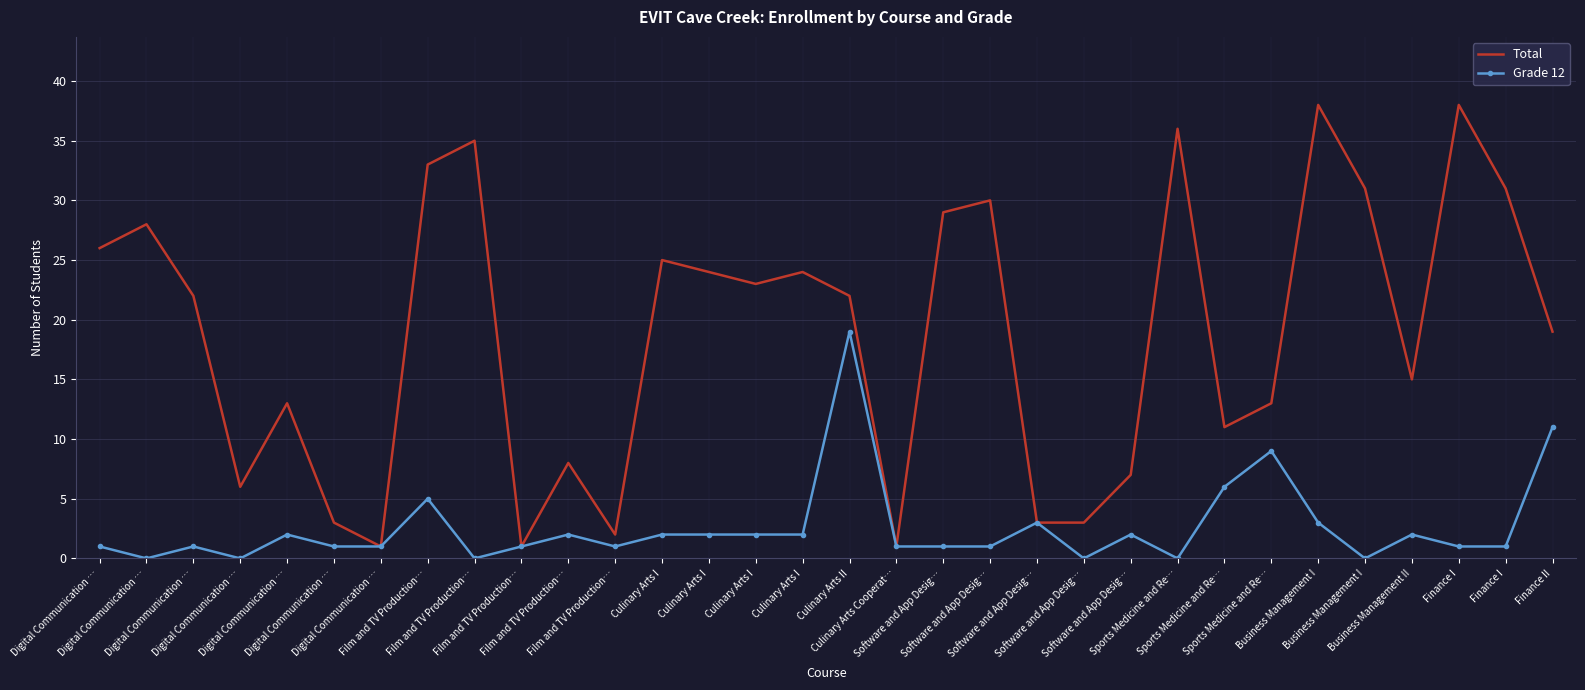

Reading left to right, transcribe all the data shown in this chart.

Total: Digital Communication …=26	Digital Communication …=28	Digital Communication …=22	Digital Communication …=6	Digital Communication …=13	Digital Communication …=3	Digital Communication …=1	Film and TV Production…=33	Film and TV Production…=35	Film and TV Production…=1	Film and TV Production…=8	Film and TV Production…=2	Culinary Arts I=25	Culinary Arts I=24	Culinary Arts I=23	Culinary Arts I=24	Culinary Arts II=22	Culinary Arts Cooperat…=1	Software and App Desig…=29	Software and App Desig…=30	Software and App Desig…=3	Software and App Desig…=3	Software and App Desig…=7	Sports Medicine and Re…=36	Sports Medicine and Re…=11	Sports Medicine and Re…=13	Business Management I=38	Business Management I=31	Business Management II=15	Finance I=38	Finance I=31	Finance II=19
Grade 12: Digital Communication …=1	Digital Communication …=0	Digital Communication …=1	Digital Communication …=0	Digital Communication …=2	Digital Communication …=1	Digital Communication …=1	Film and TV Production…=5	Film and TV Production…=0	Film and TV Production…=1	Film and TV Production…=2	Film and TV Production…=1	Culinary Arts I=2	Culinary Arts I=2	Culinary Arts I=2	Culinary Arts I=2	Culinary Arts II=19	Culinary Arts Cooperat…=1	Software and App Desig…=1	Software and App Desig…=1	Software and App Desig…=3	Software and App Desig…=0	Software and App Desig…=2	Sports Medicine and Re…=0	Sports Medicine and Re…=6	Sports Medicine and Re…=9	Business Management I=3	Business Management I=0	Business Management II=2	Finance I=1	Finance I=1	Finance II=11